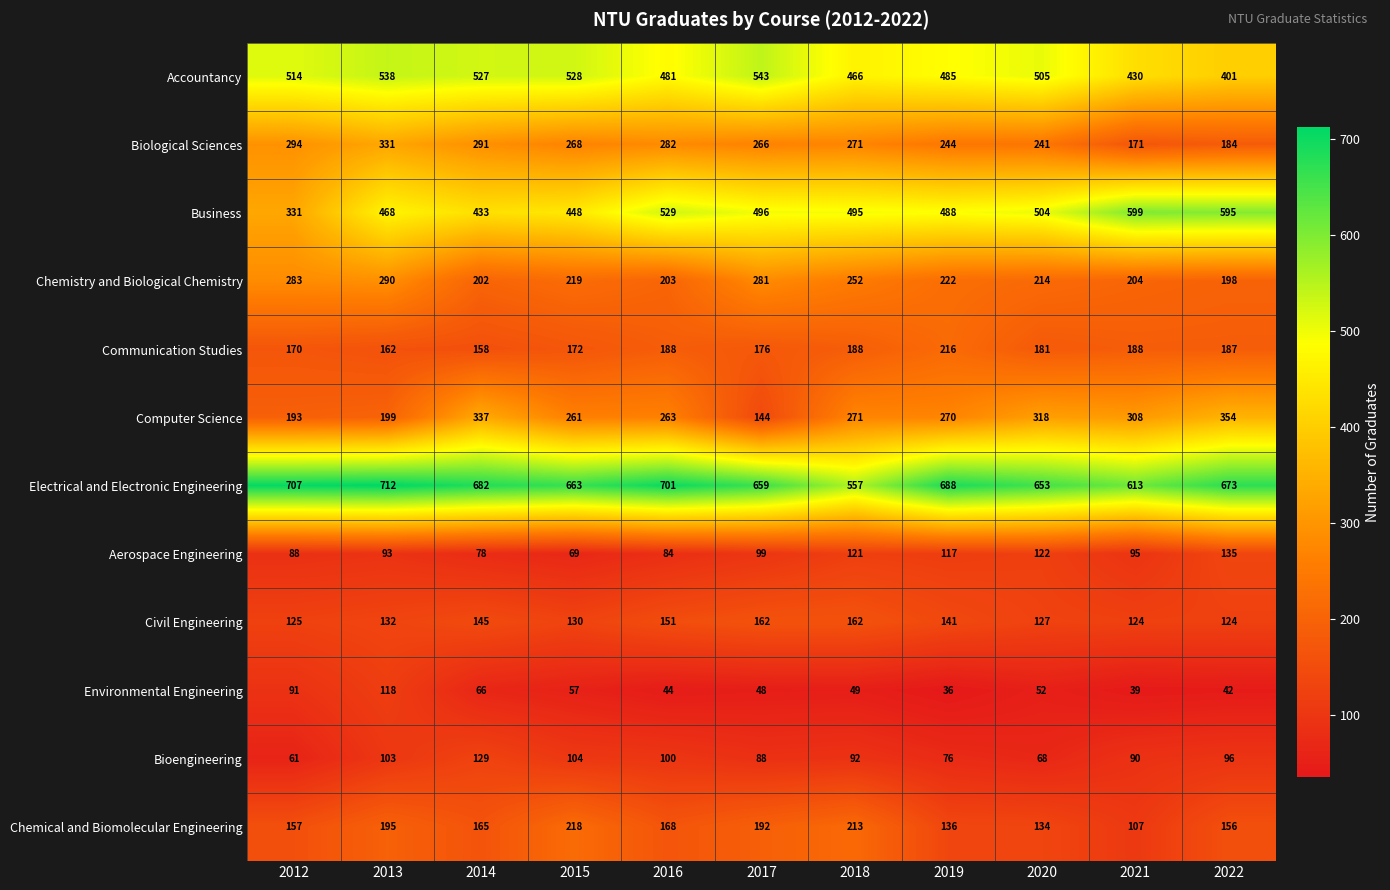

Is the value of Accountancy at 2016 greater than the value of Bioengineering at 2016?

Yes